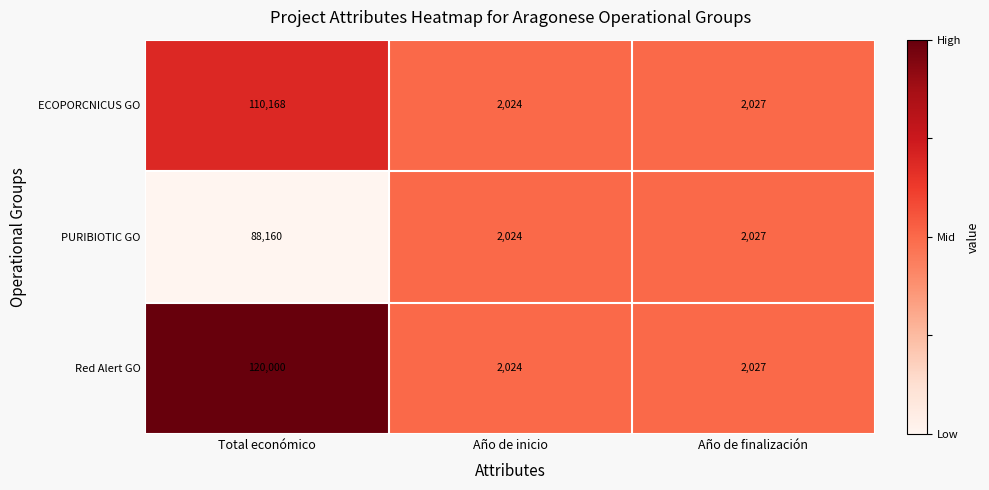

Reading right to left, what are all the values shown in this chart?

ECOPORCNICUS GO: Año de finalización=2027	Año de inicio=2024	Total económico=110168
PURIBIOTIC GO: Año de finalización=2027	Año de inicio=2024	Total económico=88160
Red Alert GO: Año de finalización=2027	Año de inicio=2024	Total económico=120000